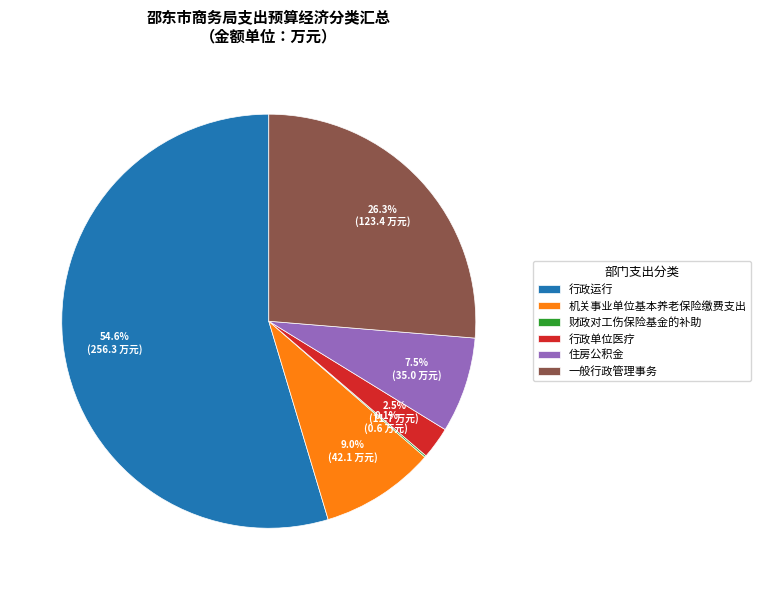

To the nearest percent, what is the difference between the largest and smallest slice percentages?

54%